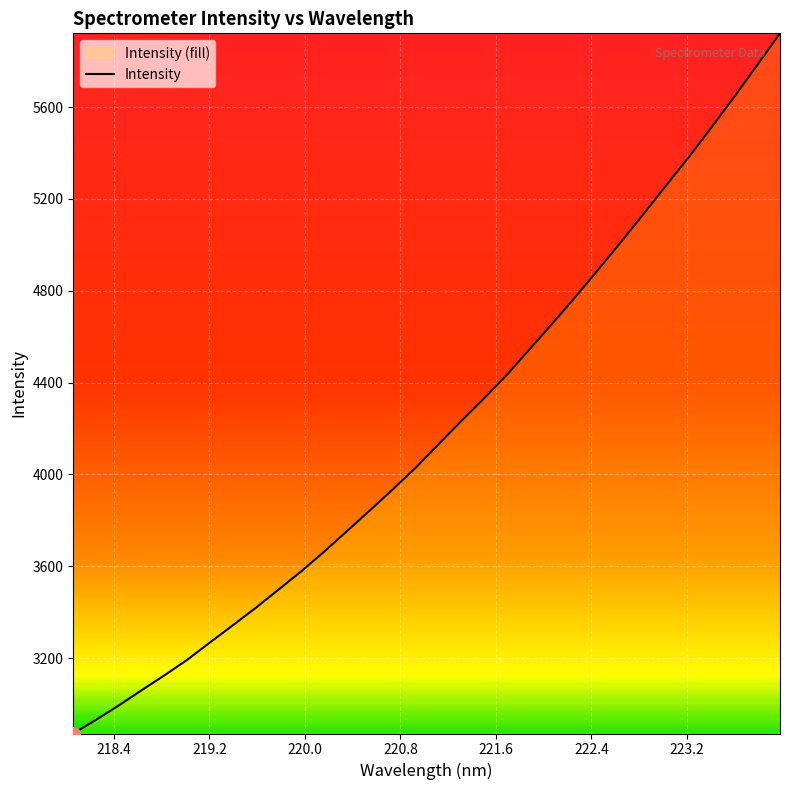

What is the maximum value shown in the chart?

5921.5